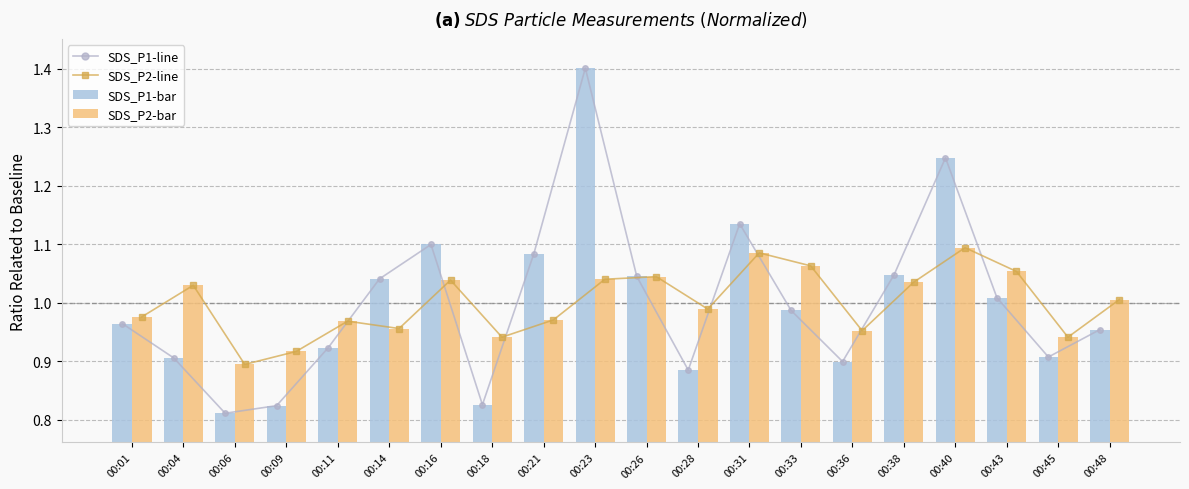

What is the minimum value shown in the chart?

0.8